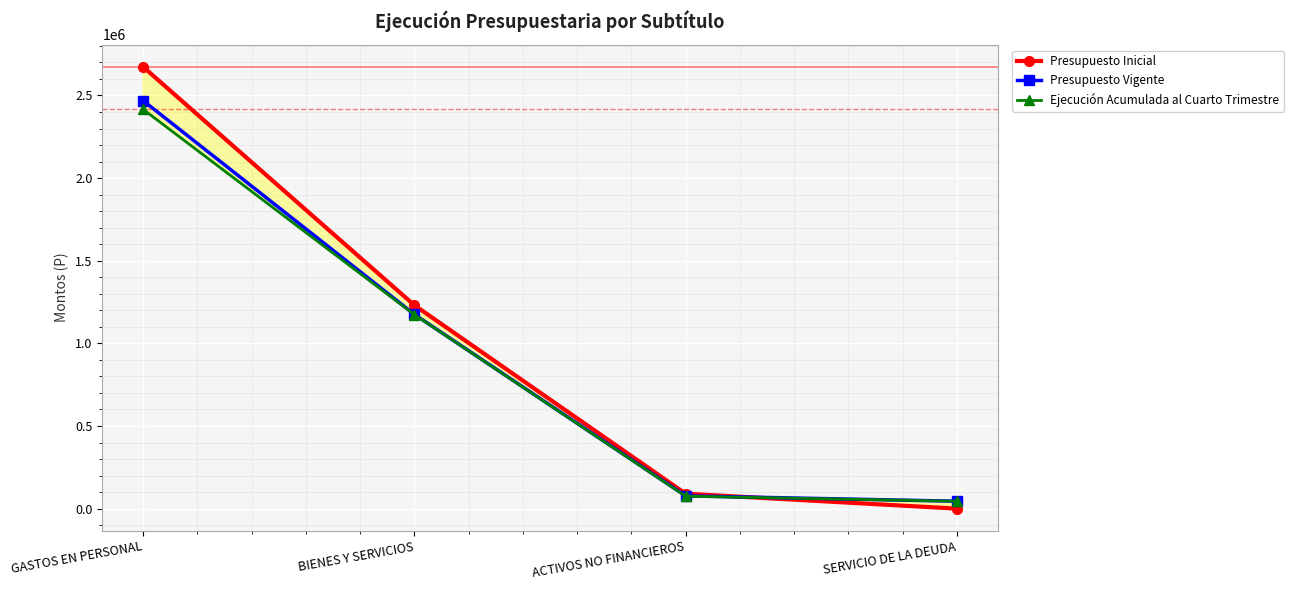

Which category has the lowest value across all series?

SERVICIO DE LA DEUDA